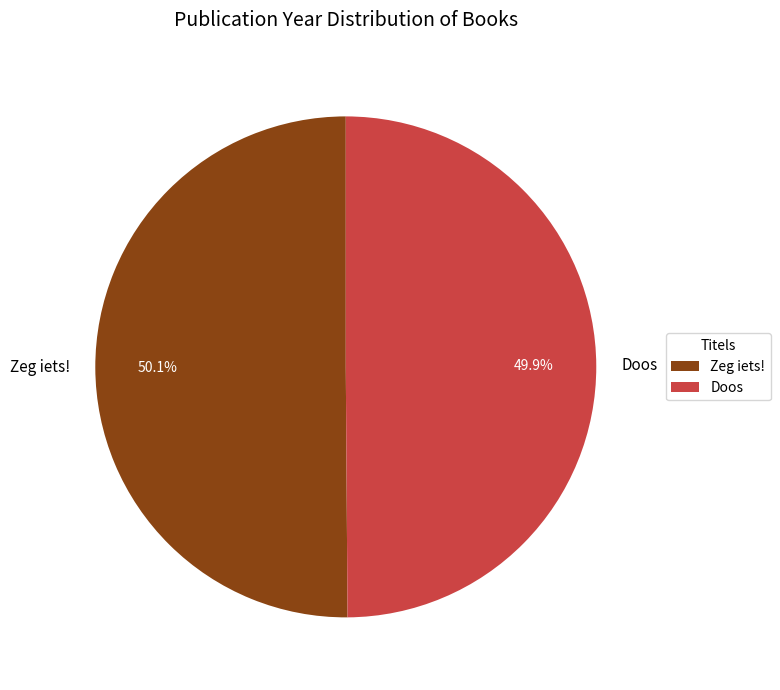

To the nearest percent, what percentage of the pie is Doos?

50%